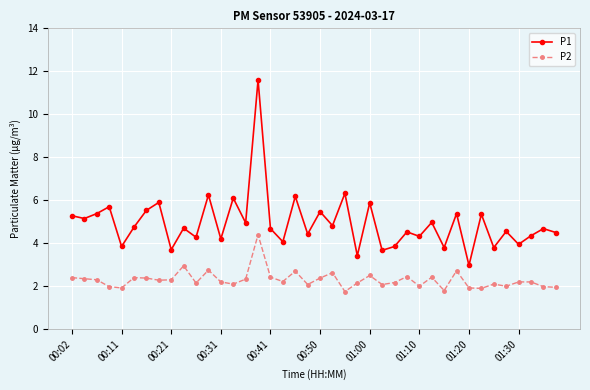

True or false: P2 has more than 2 points higher than both neighbors.

True